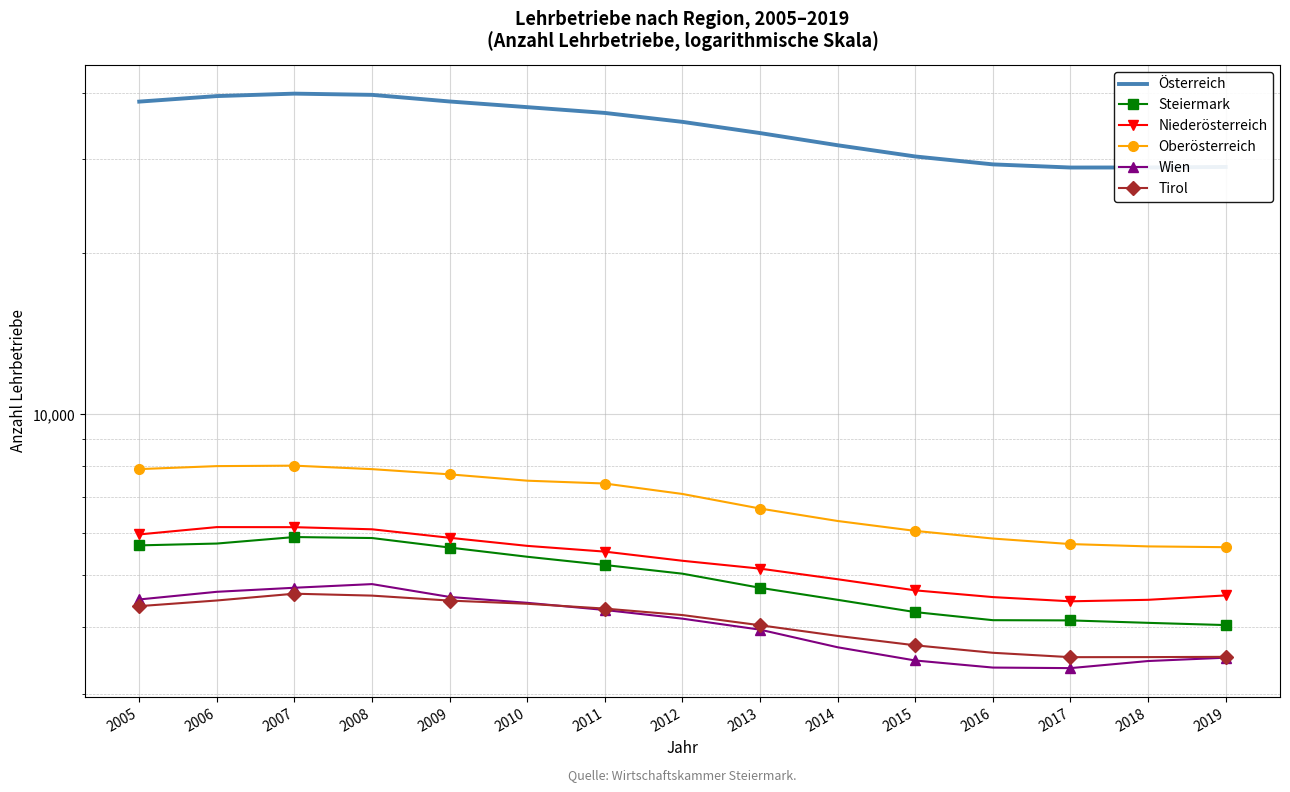

At how many categories does at least one series exceed 4604?

15